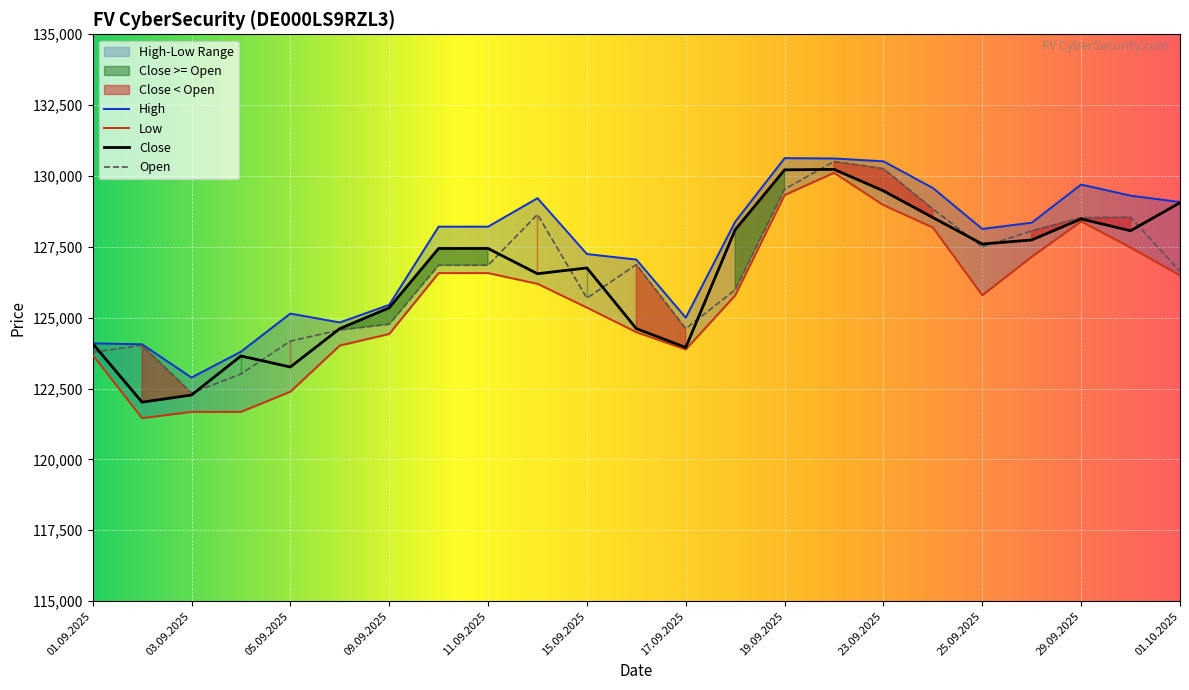

At which label is High closest to 126759?

16.09.2025